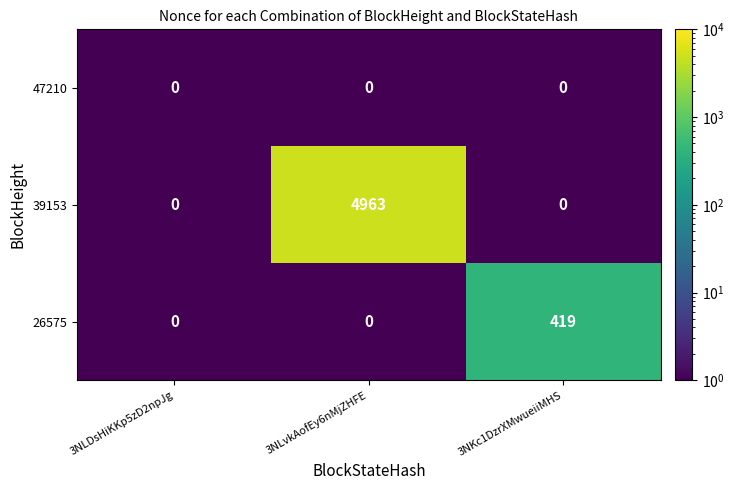

What is the spread (max minus min) of values at 3NKc1DzrXMwueiiMHS?

419